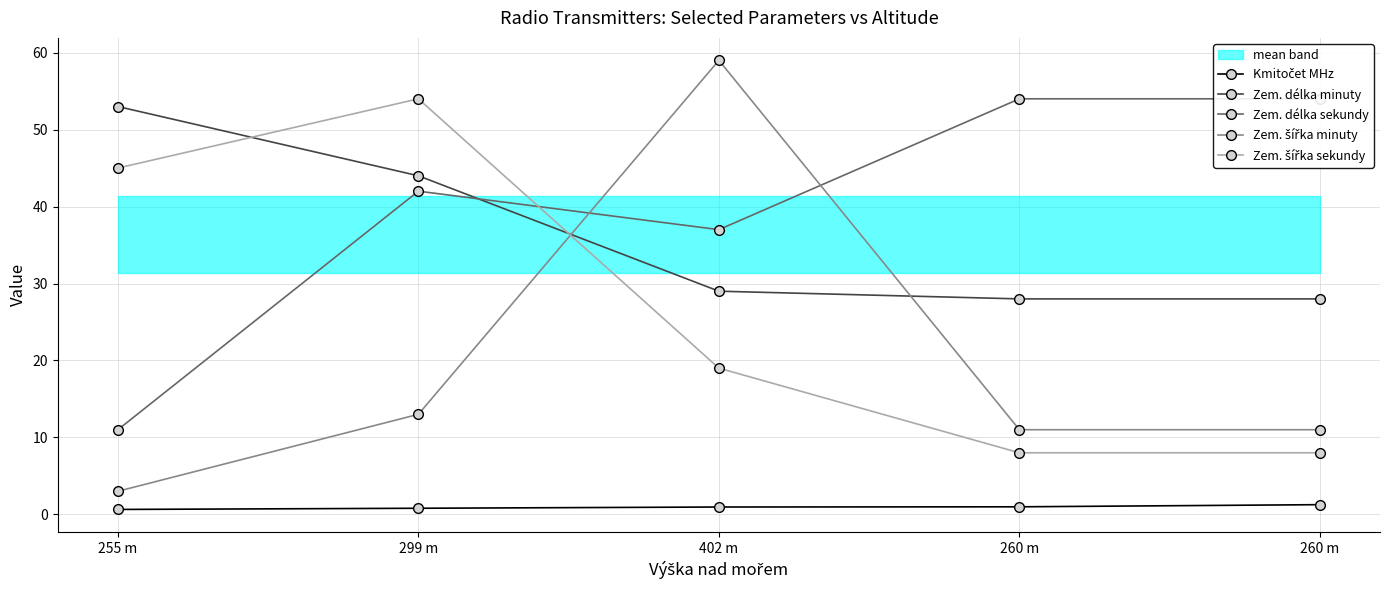

Rank the categories by Zem. délka minuty value from highest to lowest.

255 m, 299 m, 402 m, 260 m, 260 m